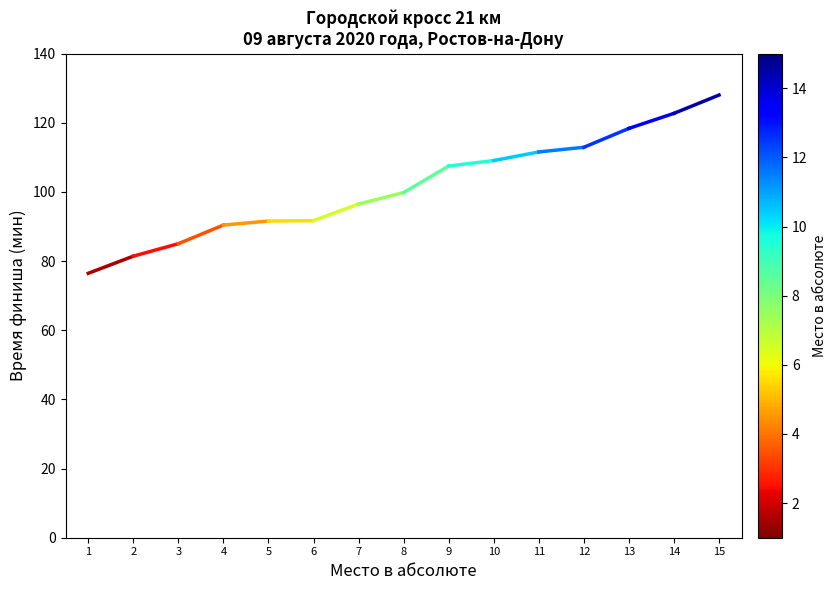

Is this an area chart (filled region under the line)?

No